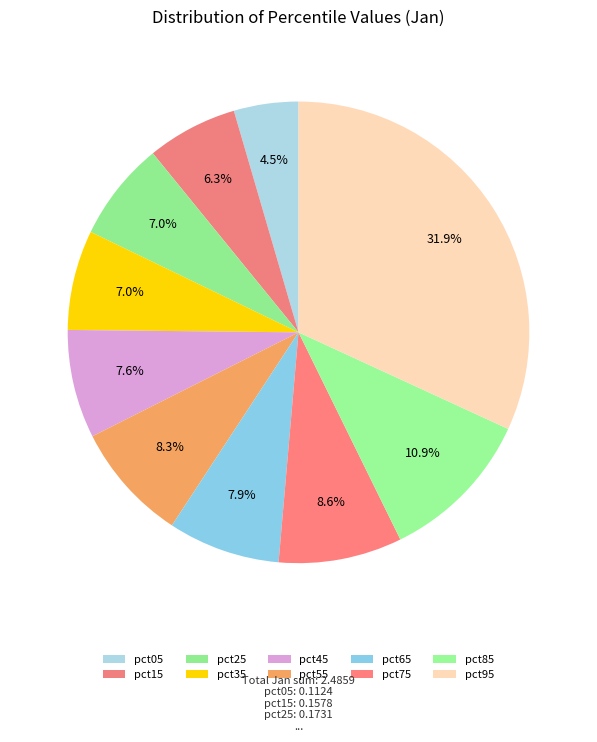

Between pct25 and pct85, which is larger?

pct85